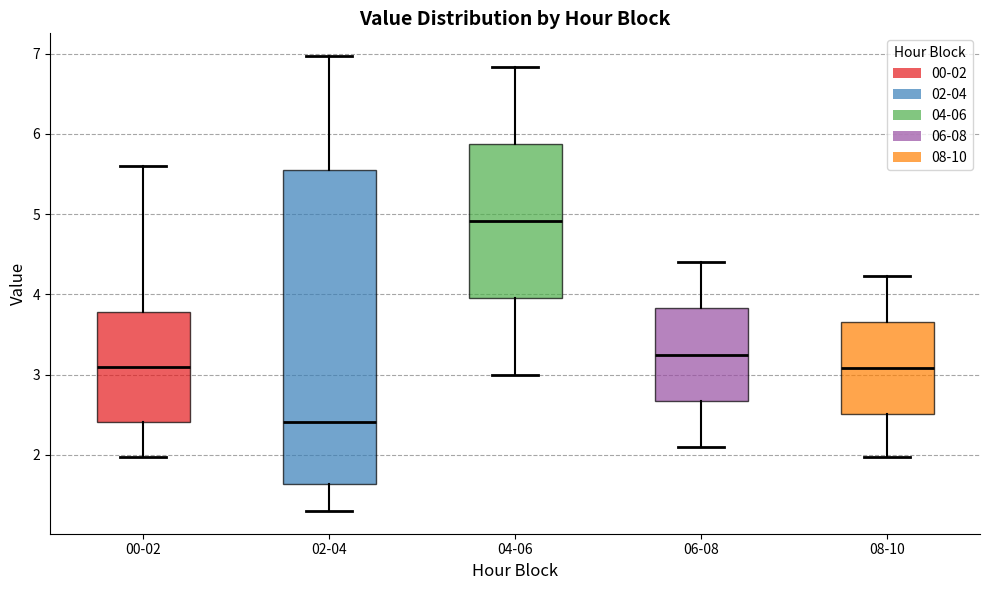

Which box is the tallest, from its lower edge to its upper edge?

02-04